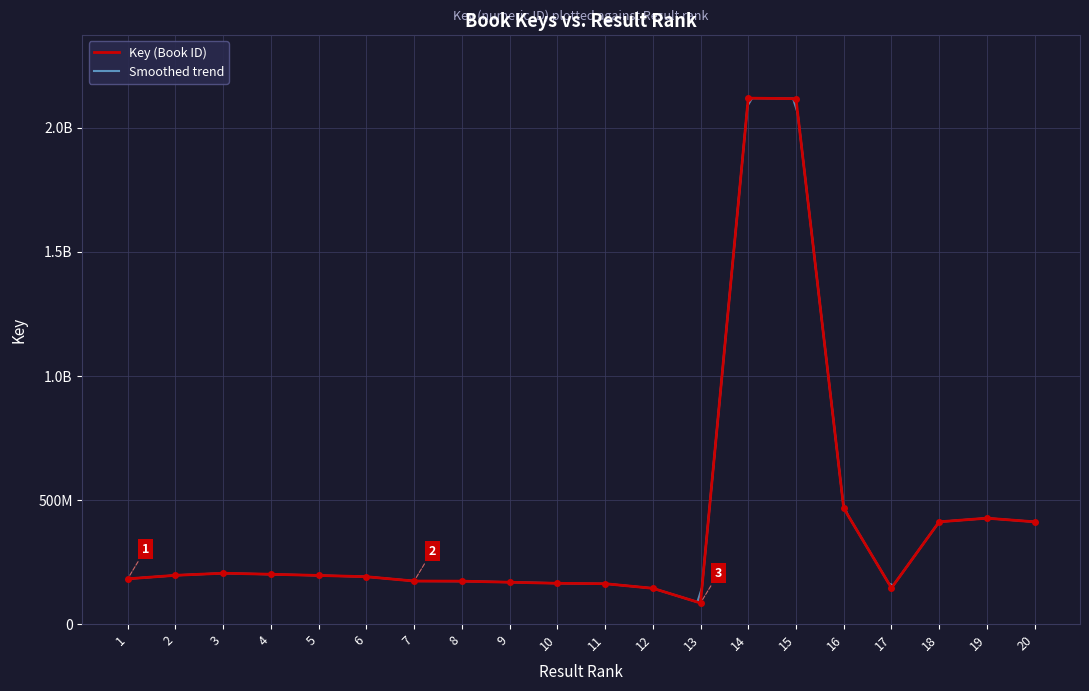

Is it true that the value at 13 is 23662131?

False